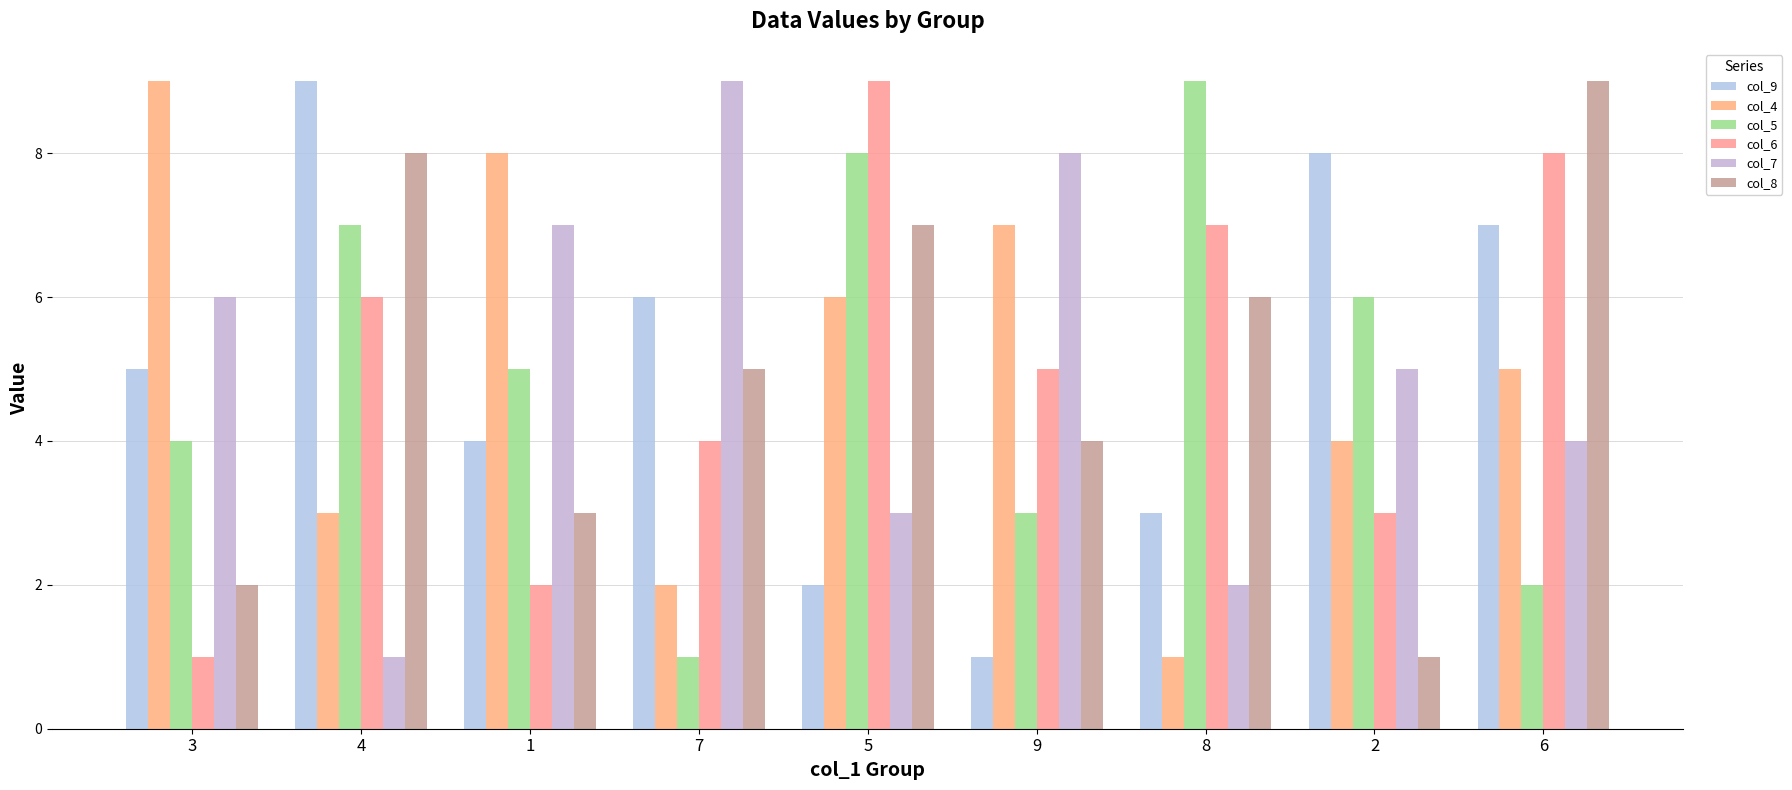

How many bars are there in each group?

6